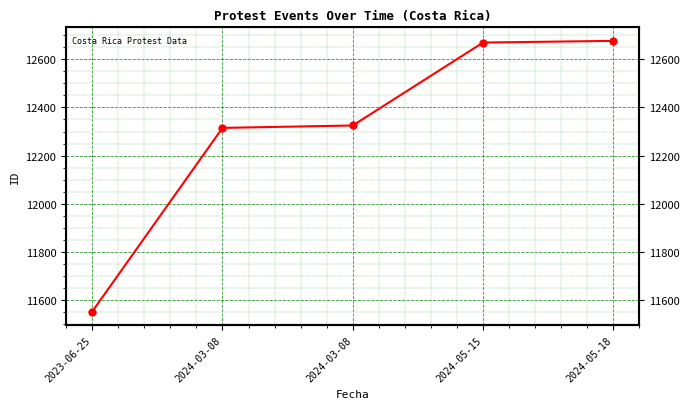

At which label is the value closest to 12114?

2024-03-08